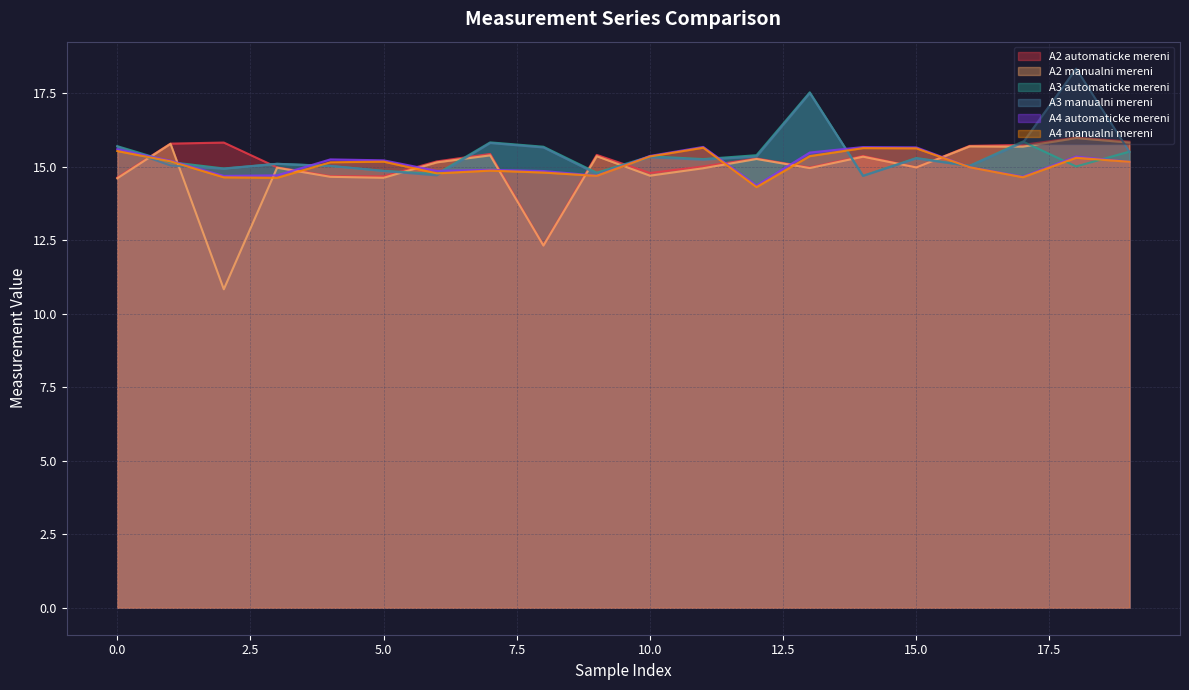

How many categories are shown in the chart?

20